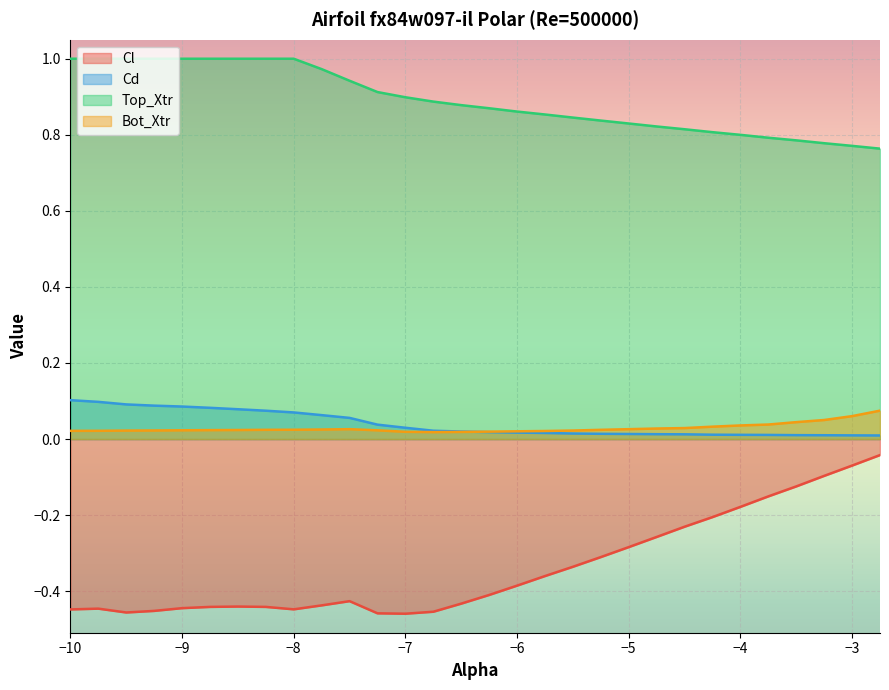

Is it true that Cl equals -0.4 at -7.5?

True